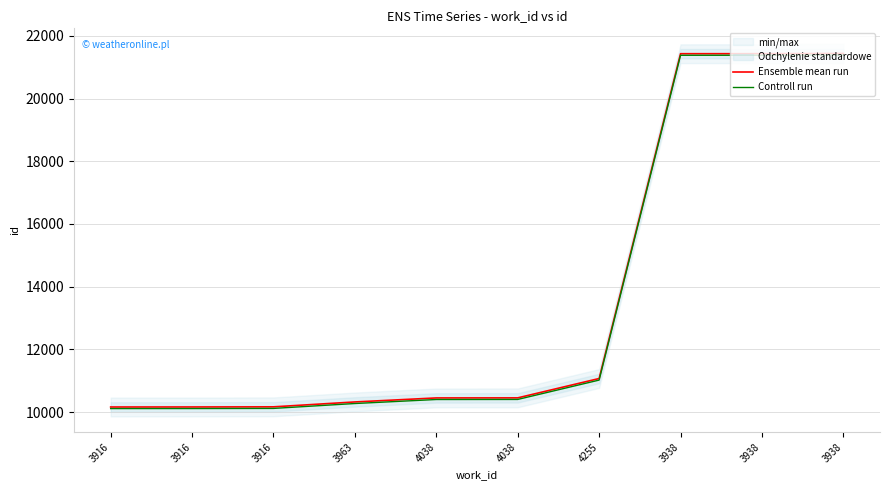

True or false: Ensemble mean run and Controll run intersect in this chart.

False